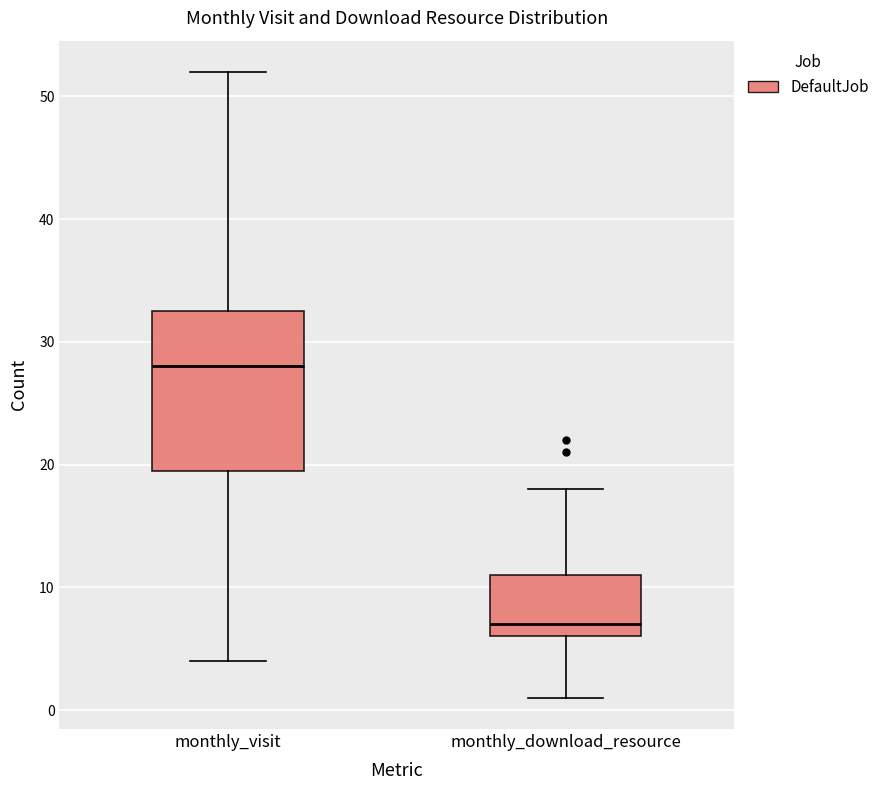

Which box has the lowest median line?

monthly_download_resource